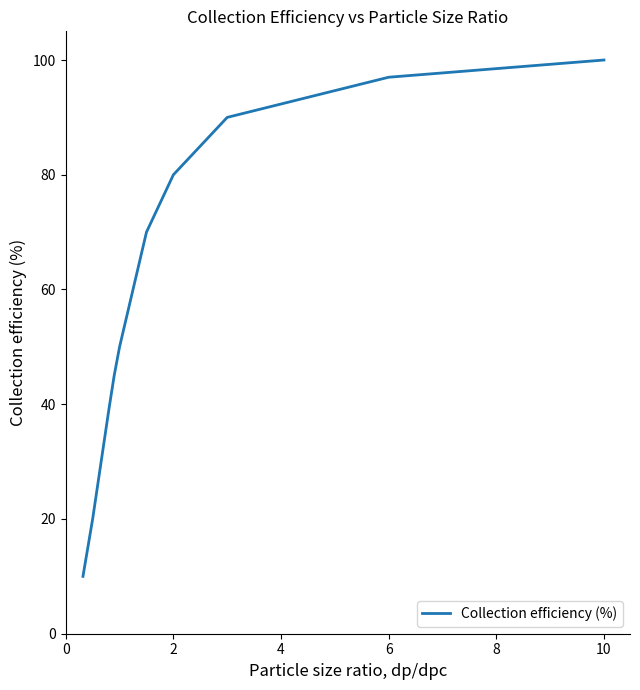

What is the sum of all values?

601